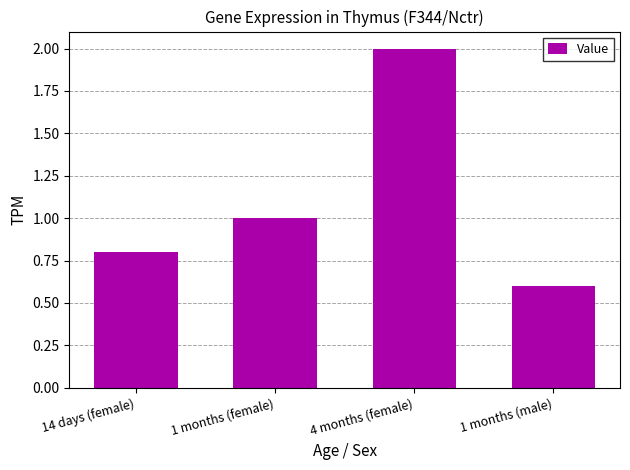

Between 1 months (male) and 14 days (female), which is larger?

14 days (female)